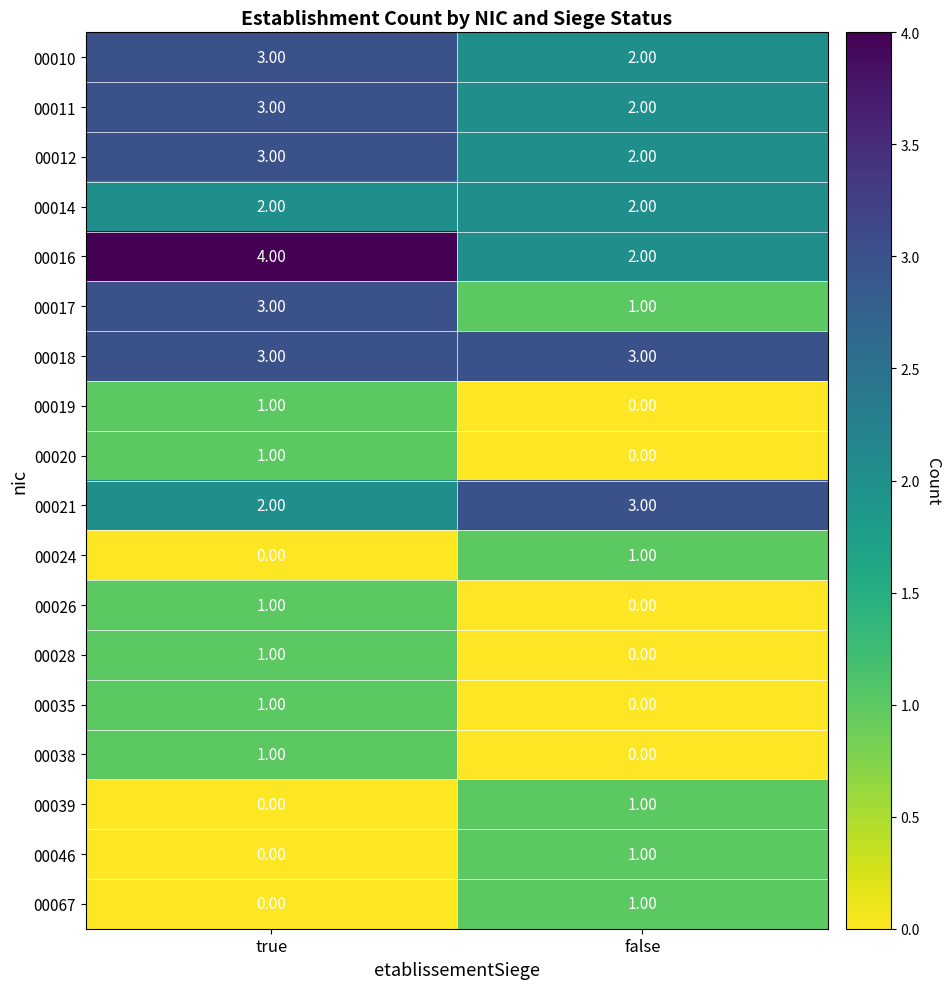

List the labels in order of 00067 value, smallest first.

true, false